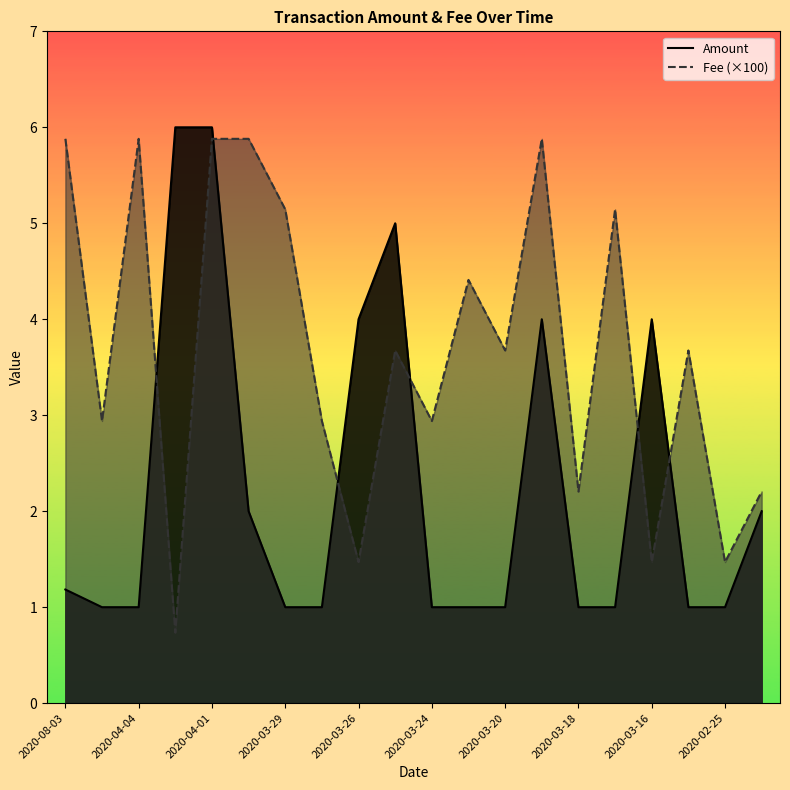

The value of Amount at 2020-03-24 is 2.8. True or false?

False